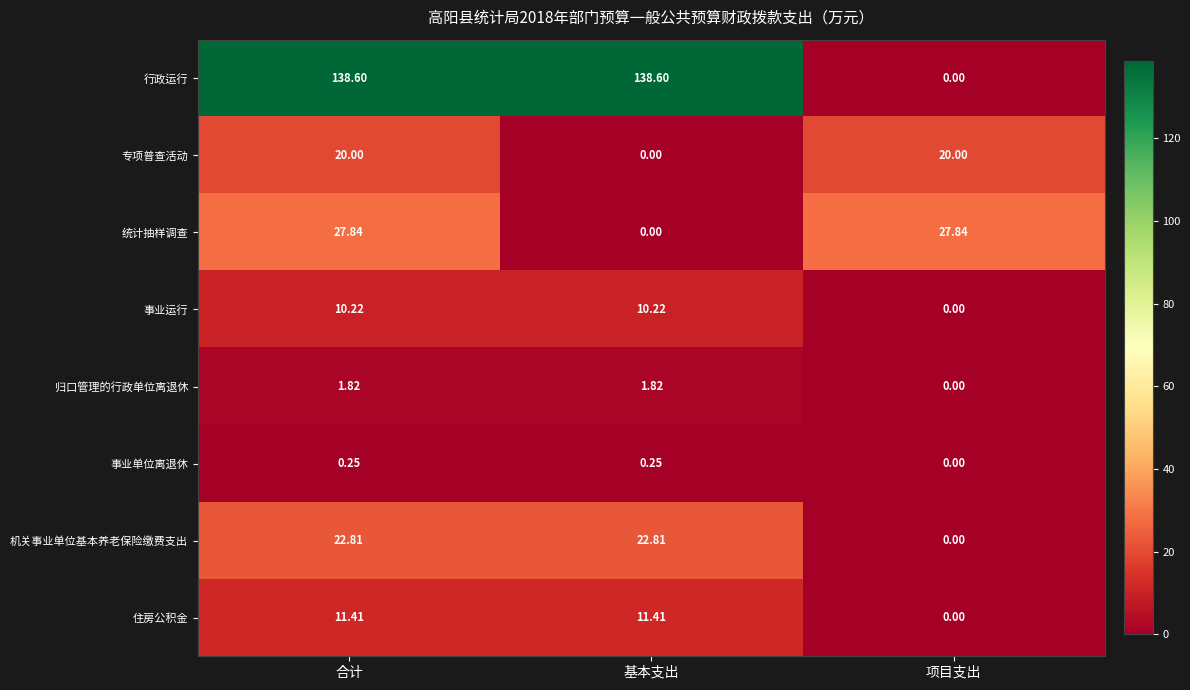

At 合计, list the series in order from largest to smallest.

行政运行, 统计抽样调查, 机关事业单位基本养老保险缴费支出, 专项普查活动, 住房公积金, 事业运行, 归口管理的行政单位离退休, 事业单位离退休